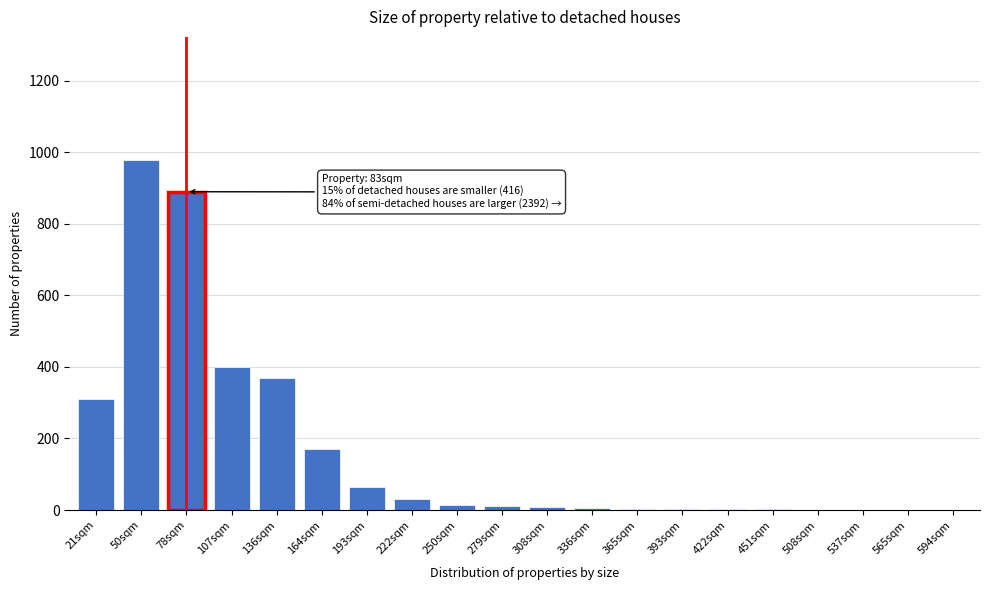

The chart shows a value of 980 at 50sqm. True or false?

True